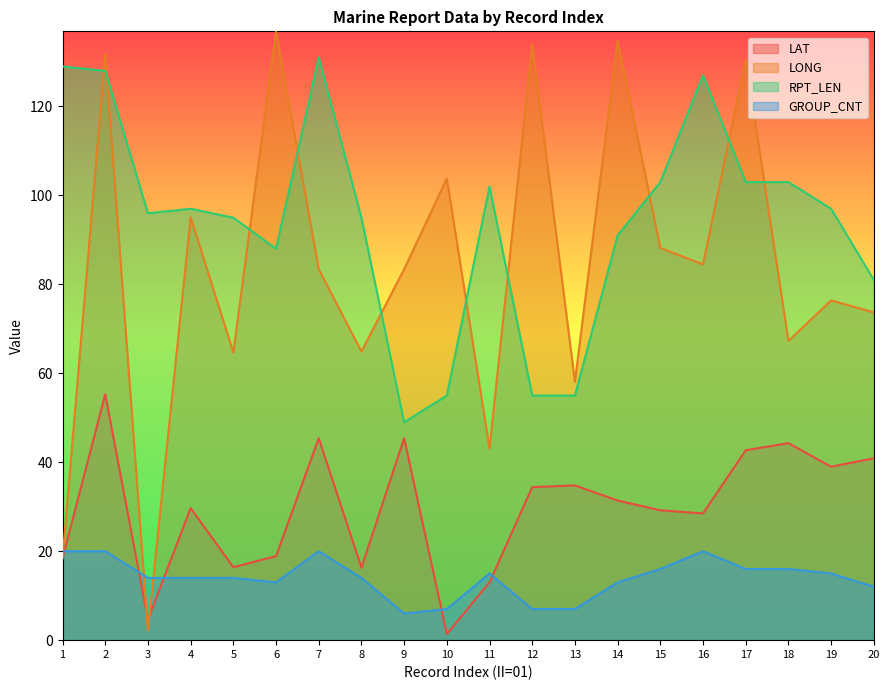

Reading left to right, list all the values displayed in this chart.

LAT: 18.4	55.3	4.6	29.7	16.4	18.9	45.4	16.3	45.4	1.4	13.0	34.4	34.8	31.4	29.2	28.5	42.7	44.3	39.0	40.9
LONG: 18.4	131.7	2.2	95.1	64.7	136.9	83.4	64.9	83.4	103.8	43.1	133.9	58.1	134.8	88.2	84.5	130.5	67.3	76.4	73.7
RPT_LEN: 129.0	128.0	96.0	97.0	95.0	88.0	131.0	95.0	49.0	55.0	102.0	55.0	55.0	91.0	103.0	127.0	103.0	103.0	97.0	81.0
GROUP_CNT: 20.0	20.0	14.0	14.0	14.0	13.0	20.0	14.0	6.0	7.0	15.0	7.0	7.0	13.0	16.0	20.0	16.0	16.0	15.0	12.0